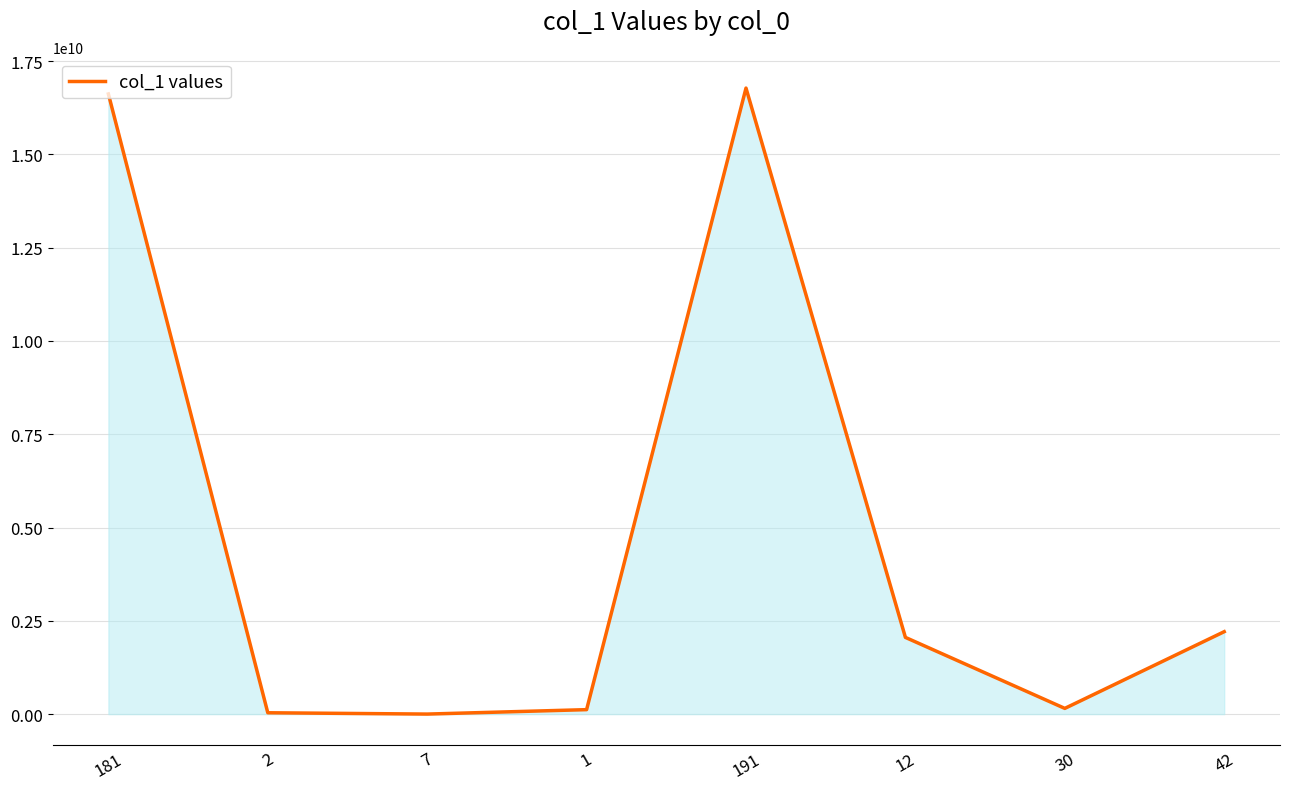

What is the minimum value shown in the chart?

1105960